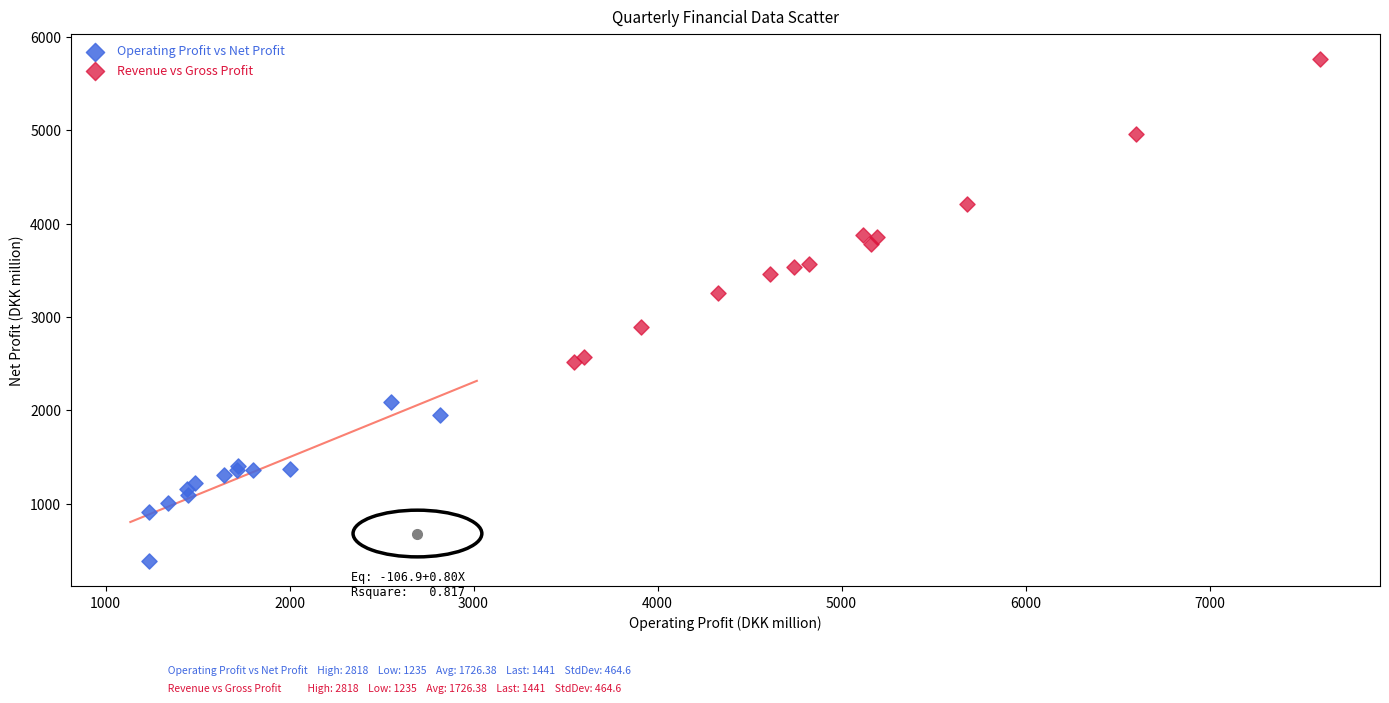

Which series contains the lowest Y value?

Operating Profit vs Net Profit